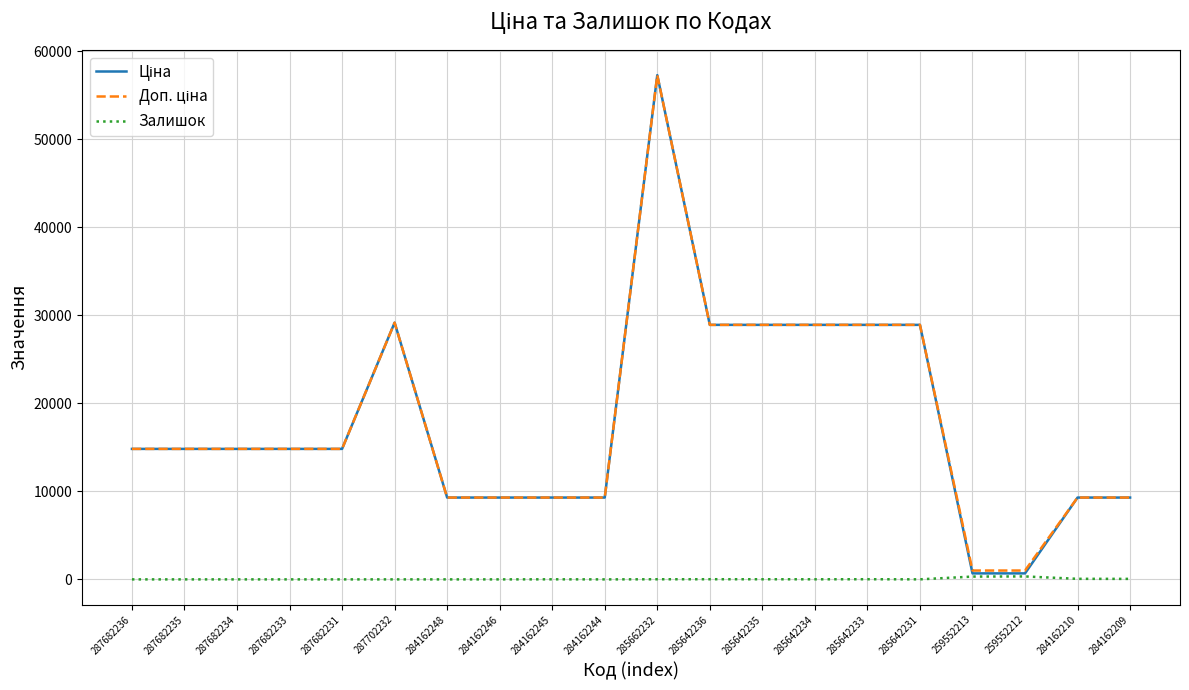

What is the maximum value shown in the chart?

57258.0